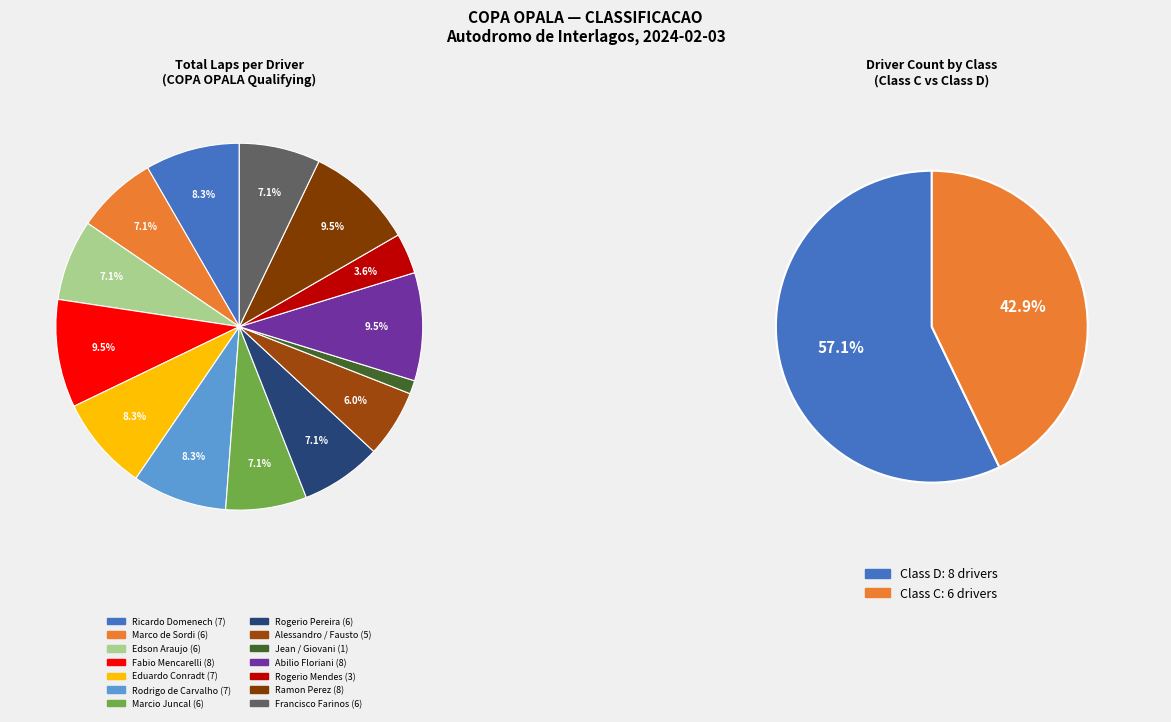

Is there a majority slice in this chart?

No